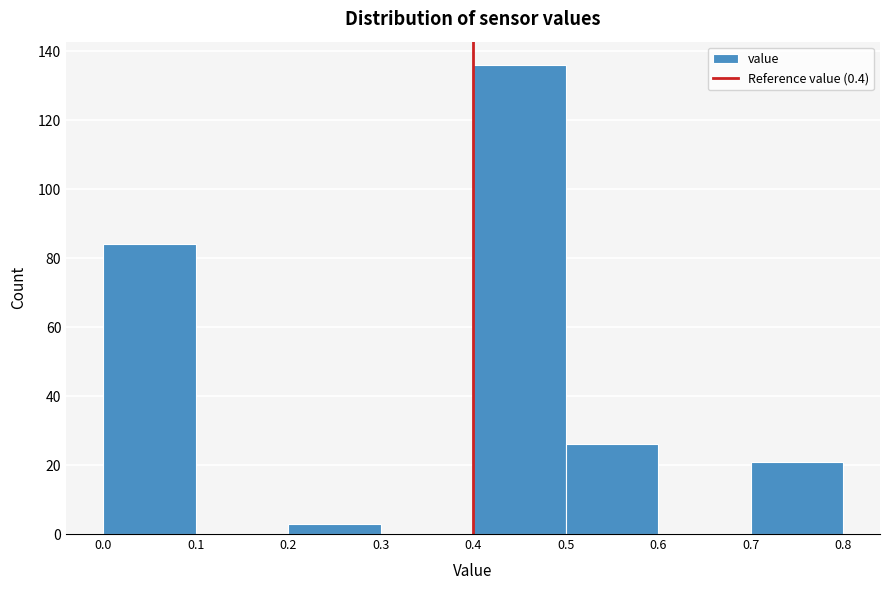

Reading left to right, transcribe this chart: for each bar, give the range it covers on the x-axis and its height. The values are not printed on the chart, so give them approximately, as read against the axis.

0.0 to 0.1: 84
0.1 to 0.2: 0
0.2 to 0.3: 4
0.3 to 0.4: 0
0.4 to 0.5: 136
0.5 to 0.6: 26
0.6 to 0.7: 0
0.7 to 0.8: 22